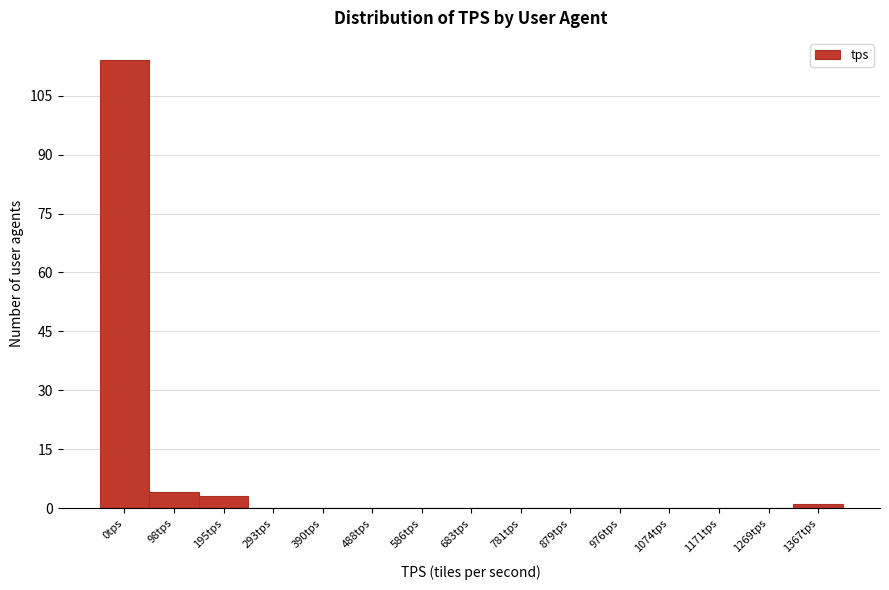

Reading right to left, extract all data points from this chart.

1367tps=1	1269tps=0	1171tps=0	1074tps=0	976tps=0	879tps=0	781tps=0	683tps=0	586tps=0	488tps=0	390tps=0	293tps=0	195tps=3	98tps=4	0tps=114